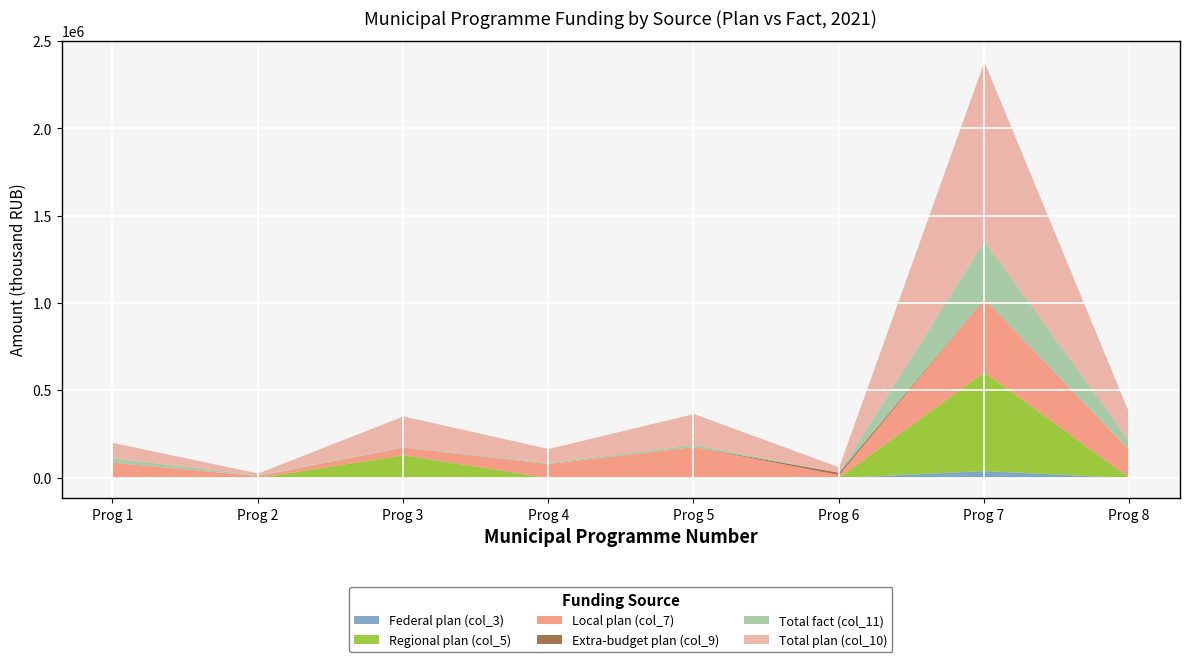

In Total plan (col_10), how many points are higher than both neighbors (excluding endpoints)?

3